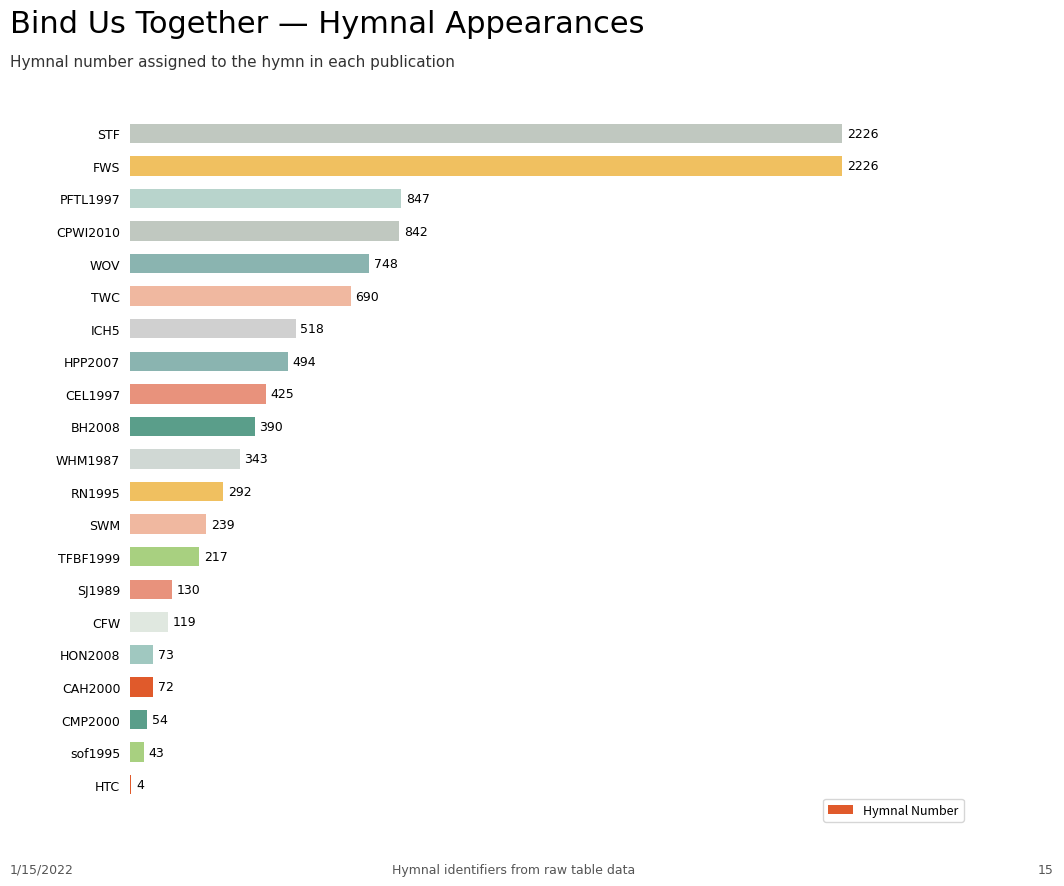

What is the greatest value displayed?

2226